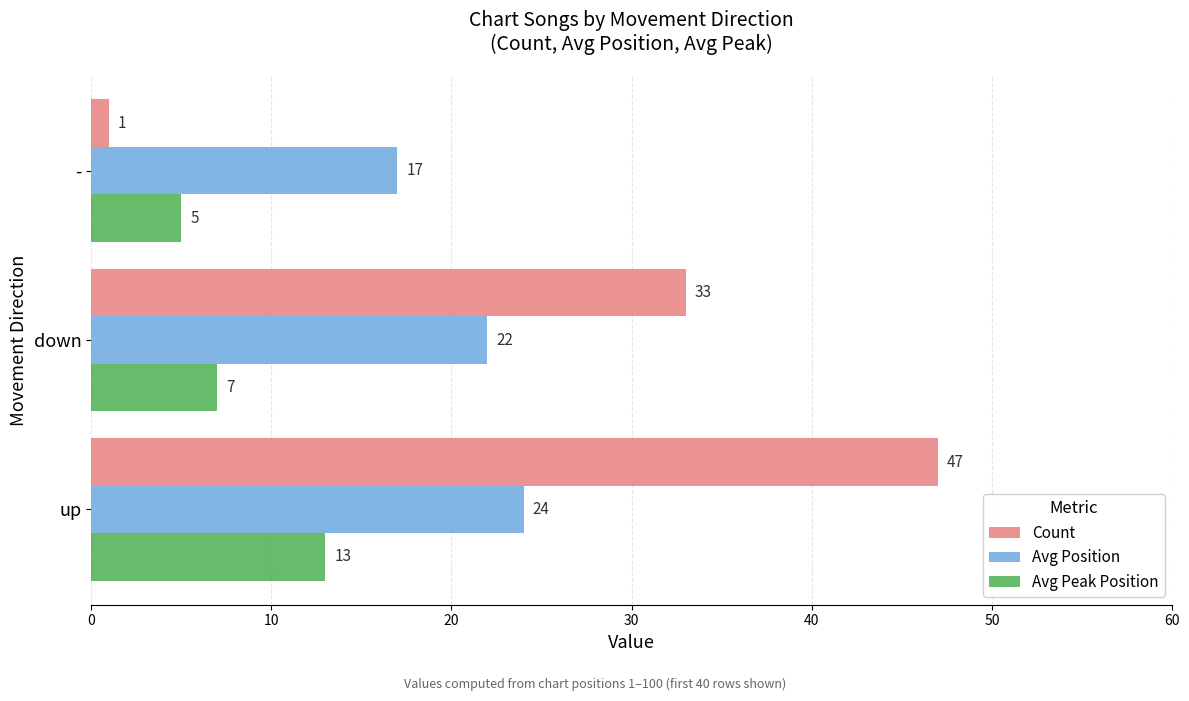

What is the spread (max minus min) of values at -?

16